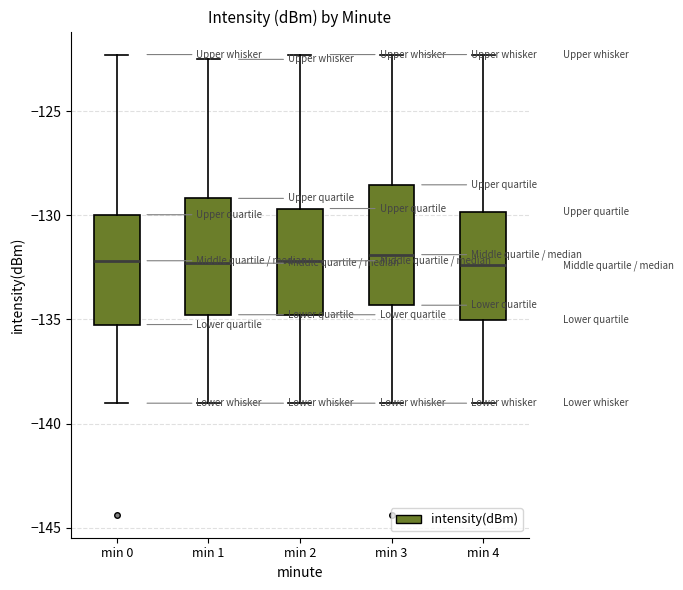

Reading left to right, read every box against the y-axis: the position of its median line, the range the box covers, and the ends of its whiskers. The values are not printed on the chart, so give them approximately, as read against the axis.

min 0: median -132.0, box -135.0 to -130.0, whiskers -139.0 to -122.5
min 1: median -132.5, box -135.0 to -129.0, whiskers -139.0 to -122.5
min 2: median -132.0, box -135.0 to -129.5, whiskers -139.0 to -122.5
min 3: median -132.0, box -134.5 to -128.5, whiskers -139.0 to -122.5
min 4: median -132.5, box -135.0 to -130.0, whiskers -139.0 to -122.5